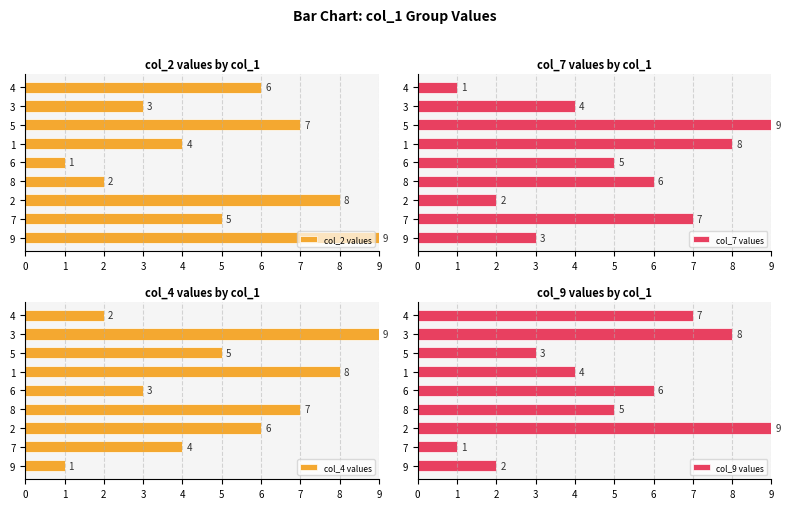

Which series has the largest total across all categories?

col_2 values